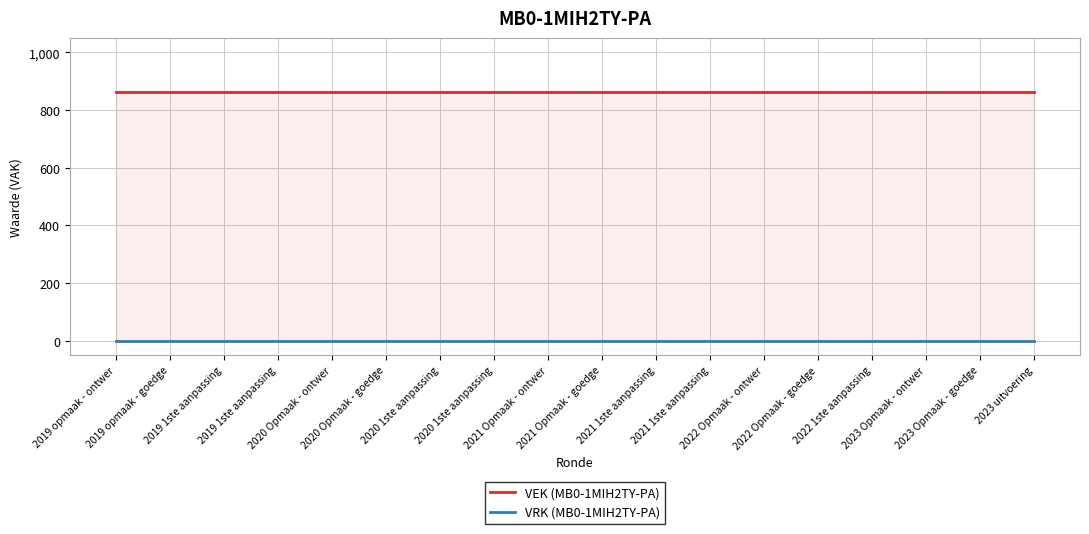

List the series in order of their overall mean, lowest first.

VRK (MB0-1MIH2TY-PA), VEK (MB0-1MIH2TY-PA)